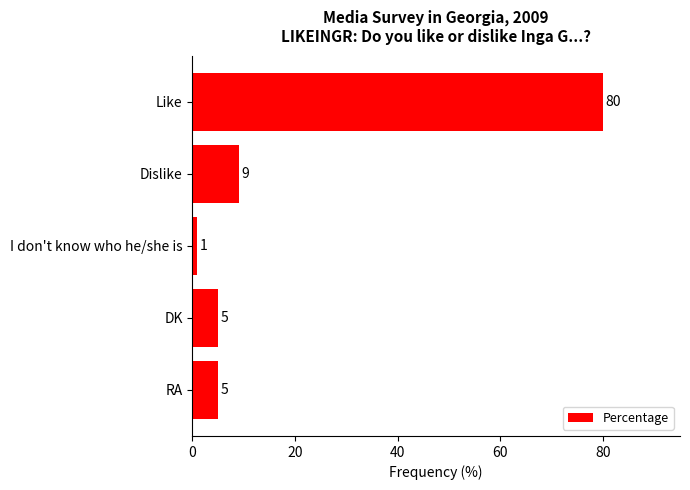

Which category has the lowest value across all series?

I don't know who he/she is